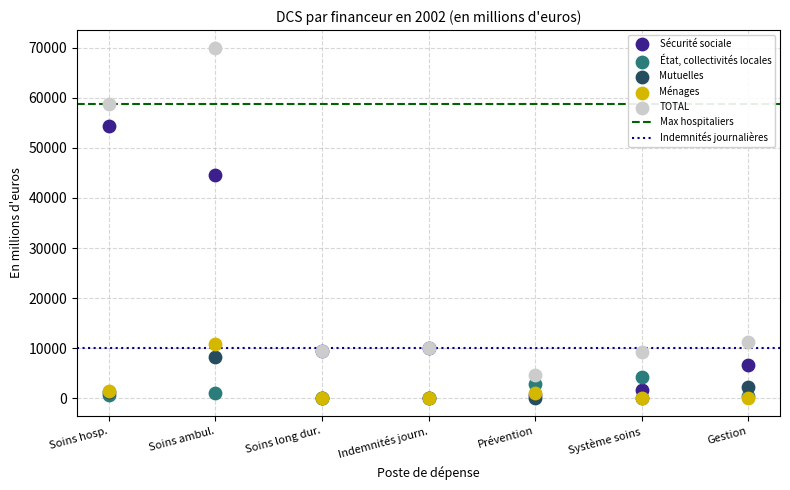

Across all series, what Y value is closest to 35002?

44490.3